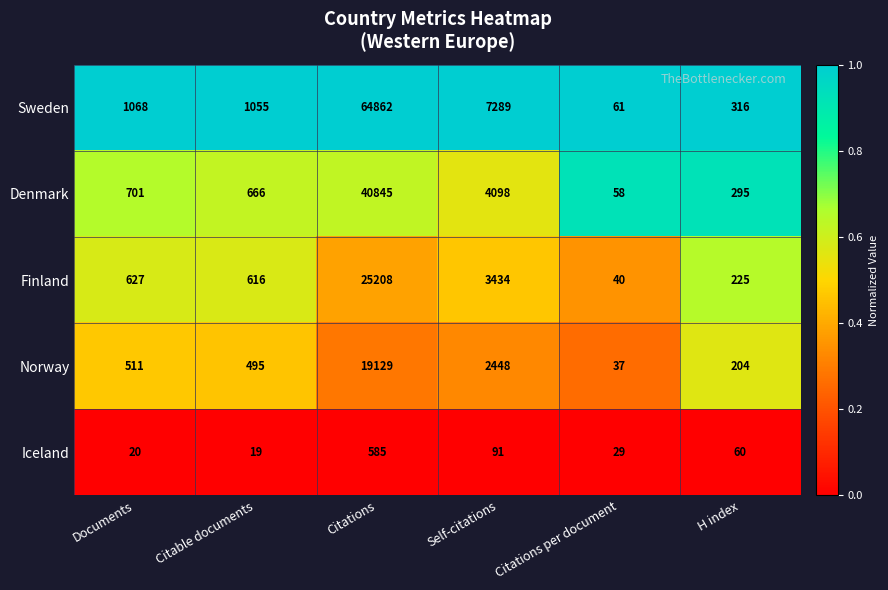

Is it true that Norway equals 809 at Citable documents?

False